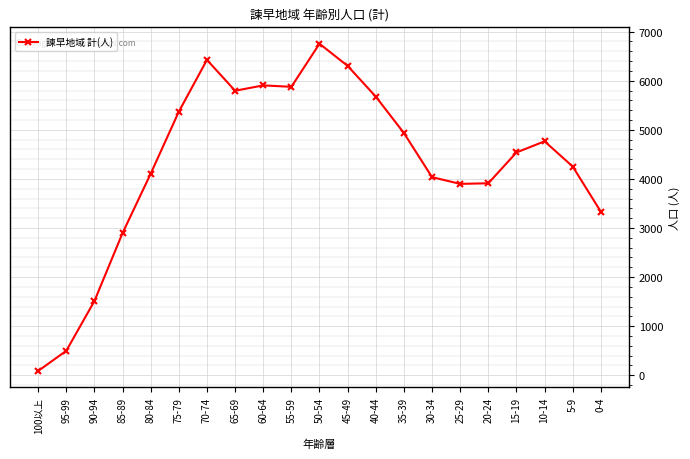

Is it true that the value at 50-54 is 2846?

False